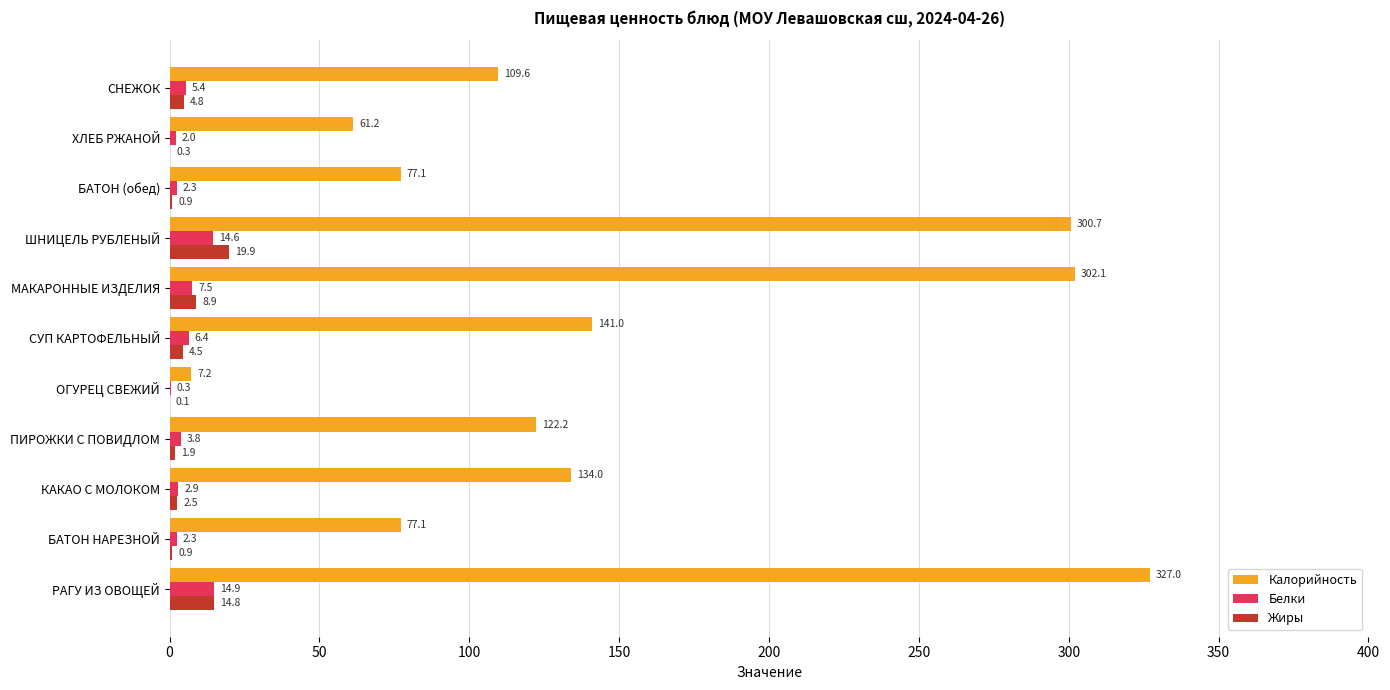

Where is Жиры nearest to the value 9?

МАКАРОННЫЕ ИЗДЕЛИЯ